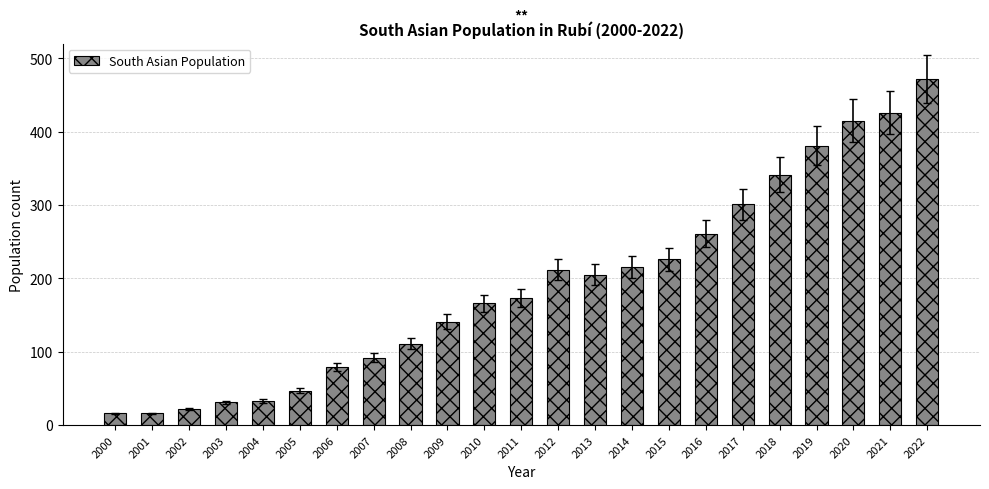

How many series are shown in this chart?

1